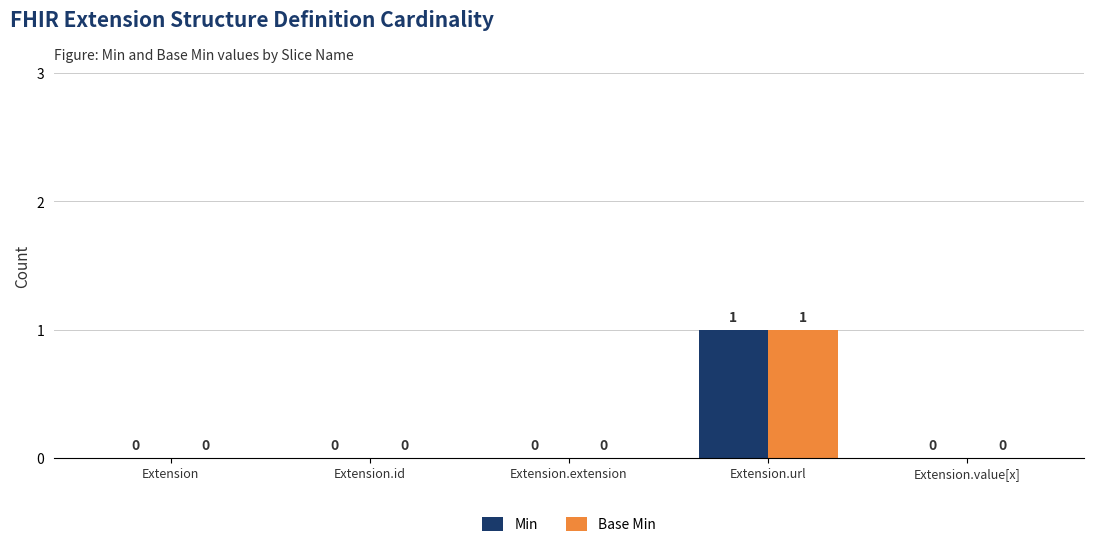

At which category is the sum across all series the highest?

Extension.url